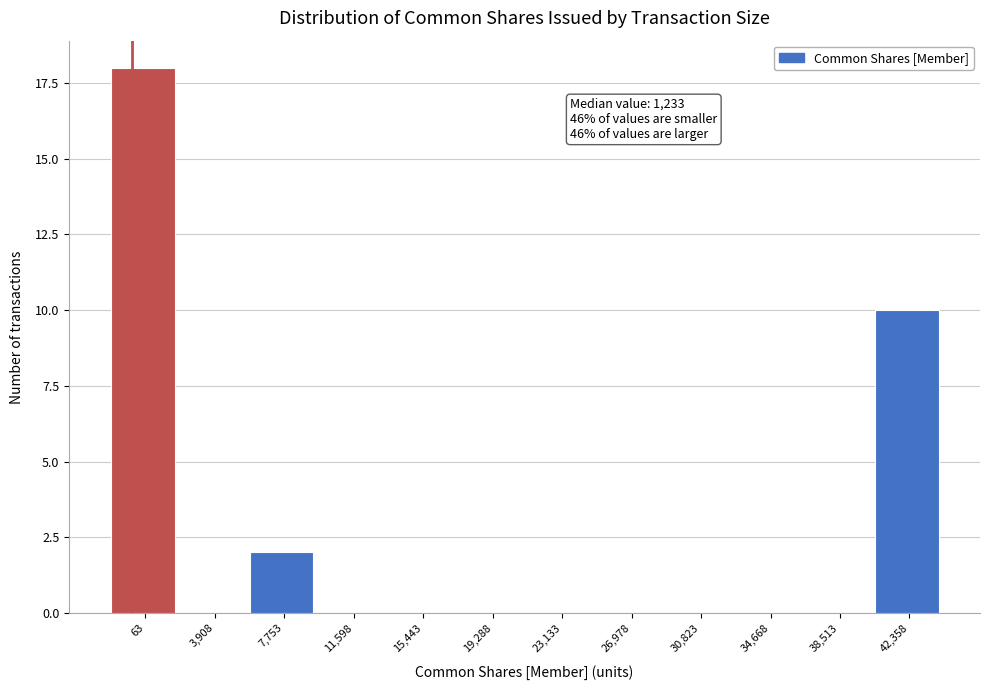

Reading left to right, extract all data points from this chart.

63=18	3,908=0	7,753=2	11,598=0	15,443=0	19,288=0	23,133=0	26,978=0	30,823=0	34,668=0	38,513=0	42,358=10